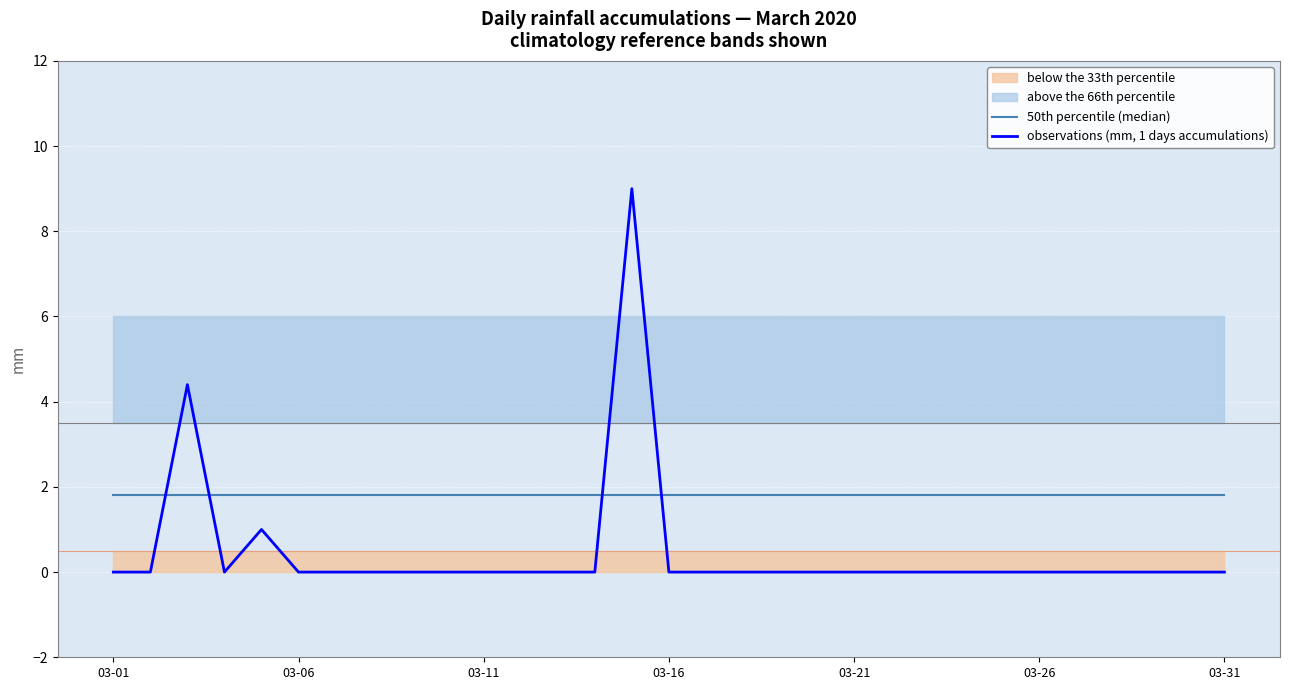

How many lines are shown in the chart?

2